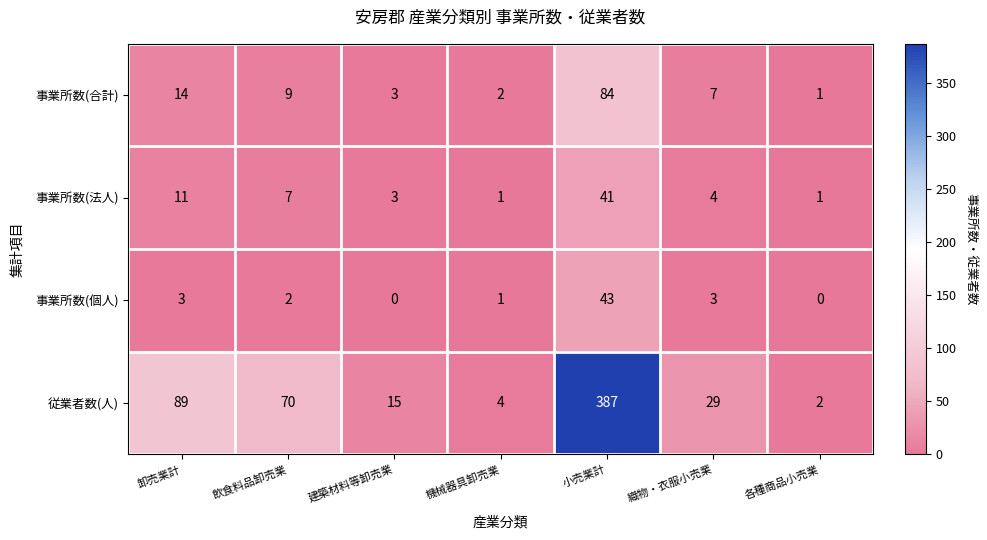

At which category does the chart reach its peak across all series?

小売業計